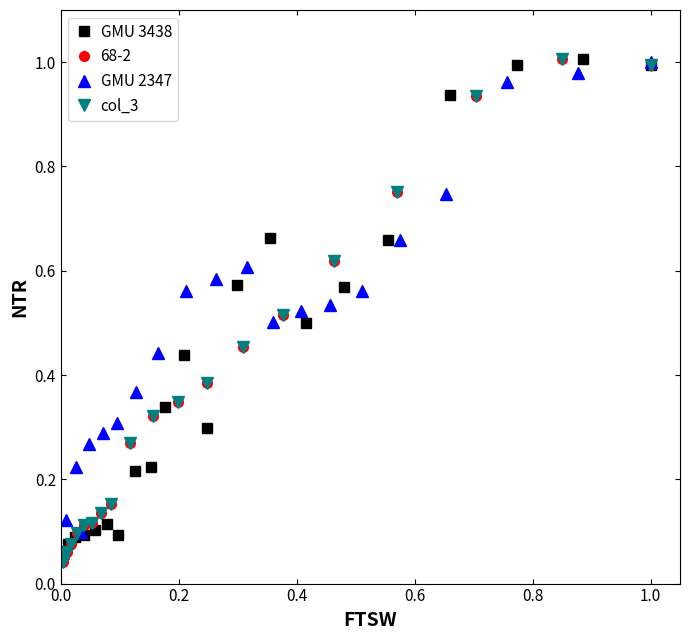

Is this an area chart (filled region under the line)?

No